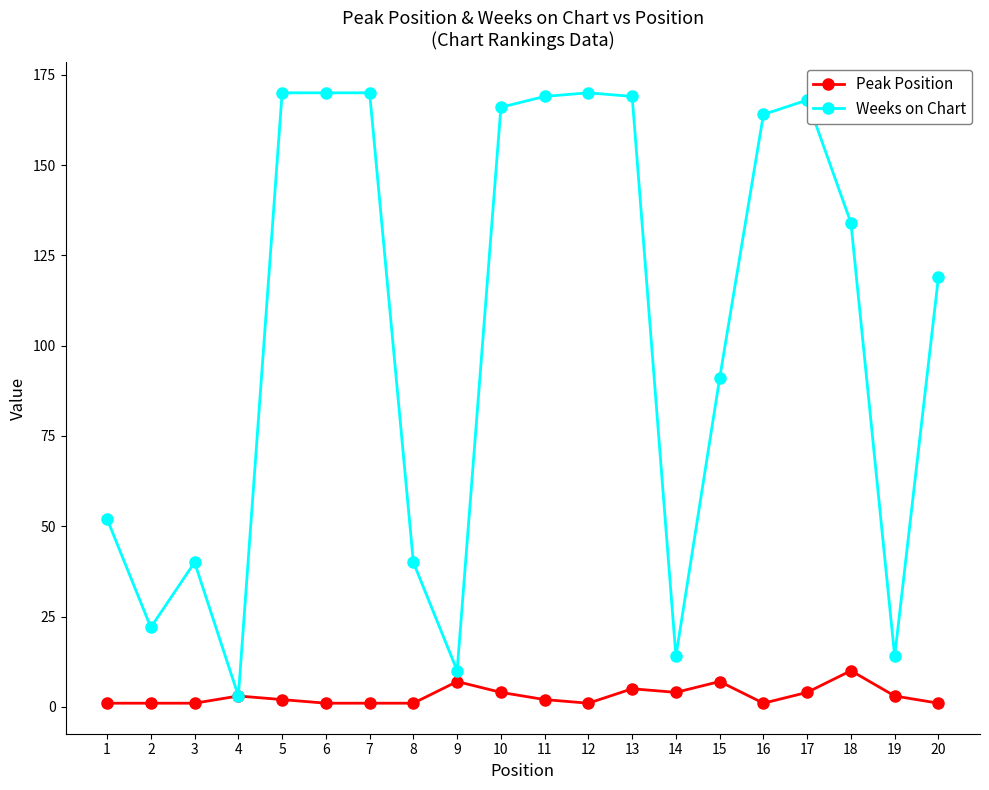

Reading right to left, list all the values displayed in this chart.

Peak Position: 20=1	19=3	18=10	17=4	16=1	15=7	14=4	13=5	12=1	11=2	10=4	9=7	8=1	7=1	6=1	5=2	4=3	3=1	2=1	1=1
Weeks on Chart: 20=119	19=14	18=134	17=168	16=164	15=91	14=14	13=169	12=170	11=169	10=166	9=10	8=40	7=170	6=170	5=170	4=3	3=40	2=22	1=52